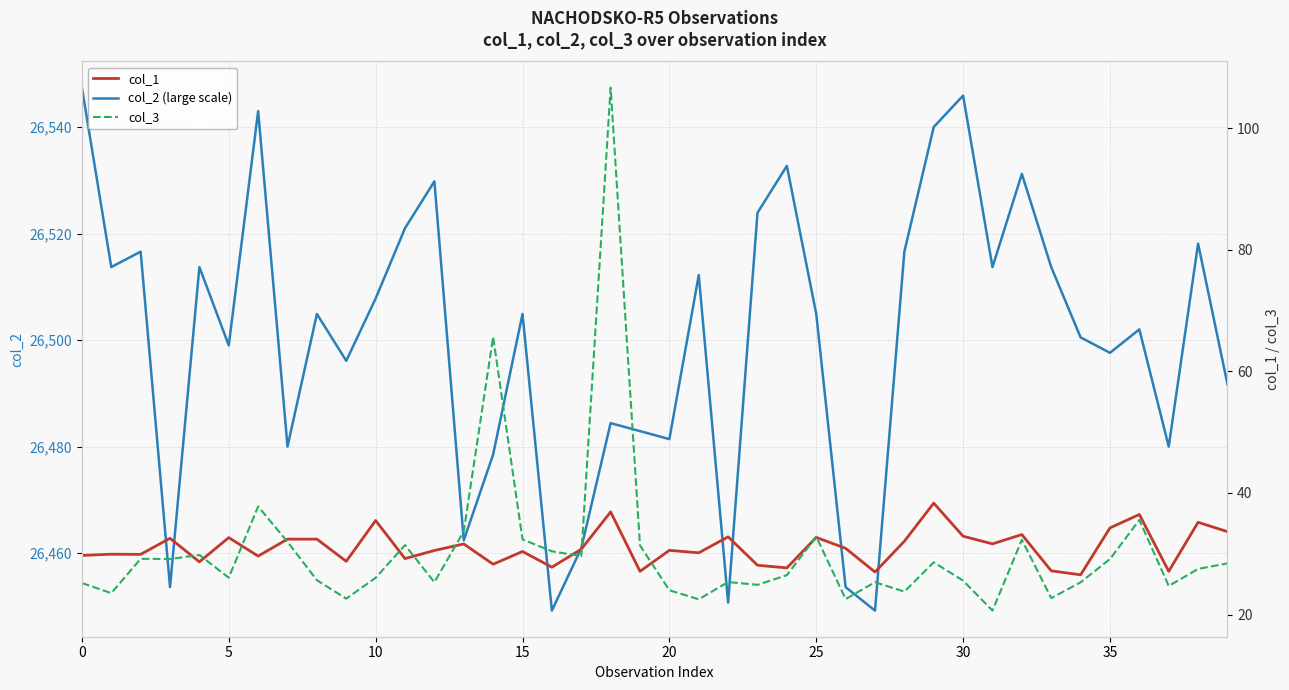

In col_3, how many points are higher than both neighbors (excluding endpoints)?

12